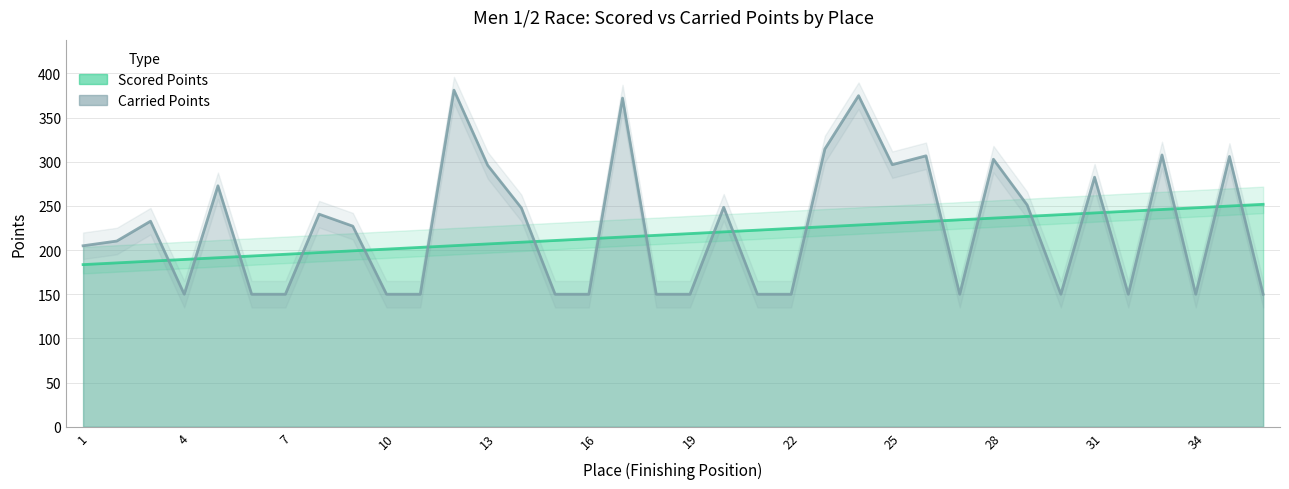

True or false: Scored Points and Carried Points intersect in this chart.

True